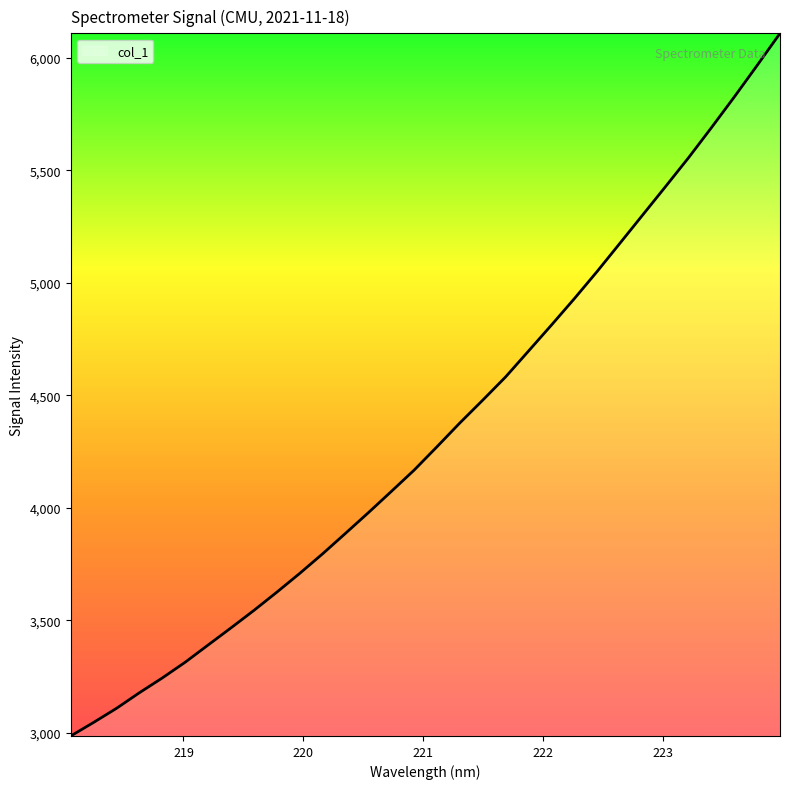

Is this an area chart (filled region under the line)?

No